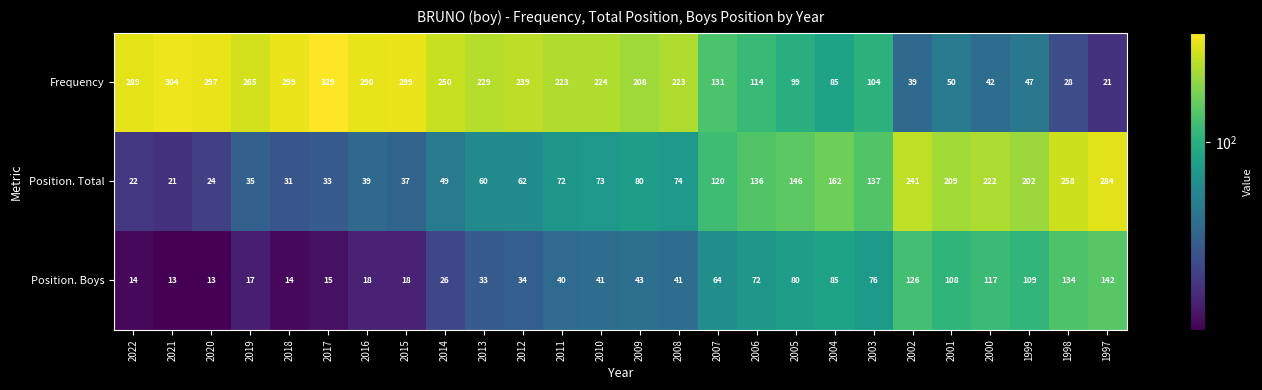

The Frequency series shows 208 at 2009. True or false?

True